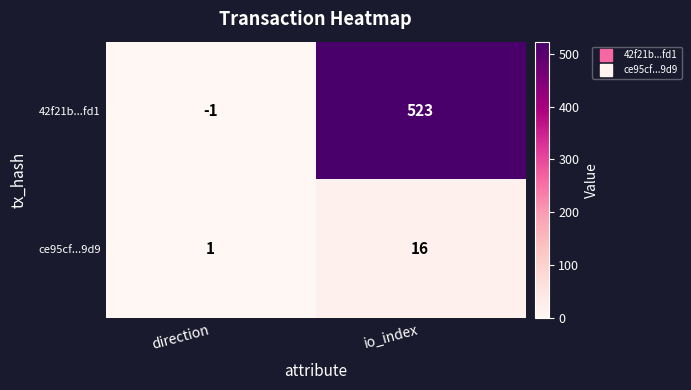

Which series changed the most between direction and io_index?

42f21b...fd1